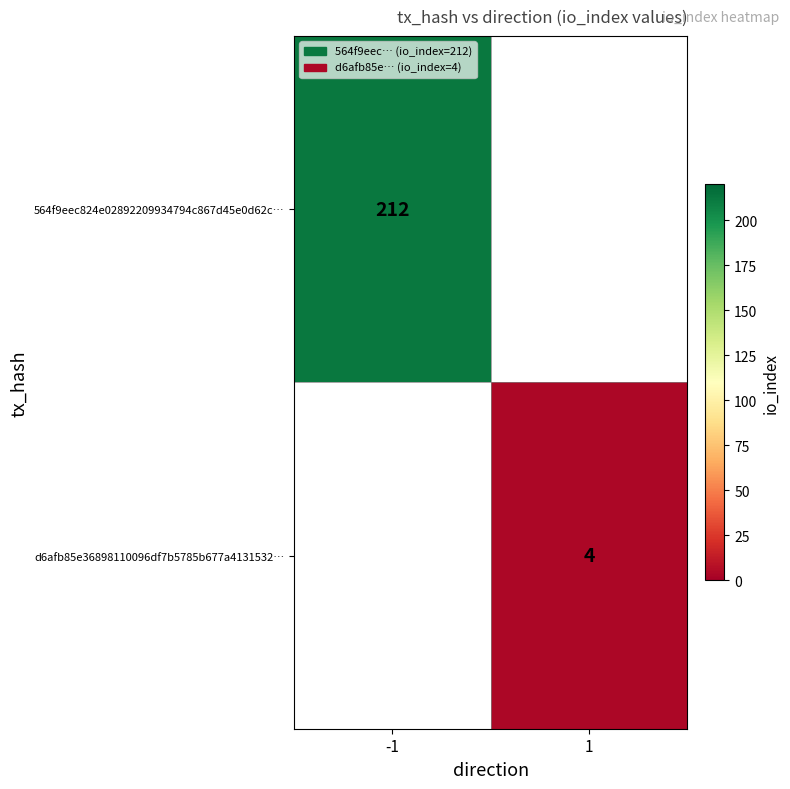

True or false: 564f9eec824e02892209934794c867d45e0d62c… has a value of 67 at -1.

False